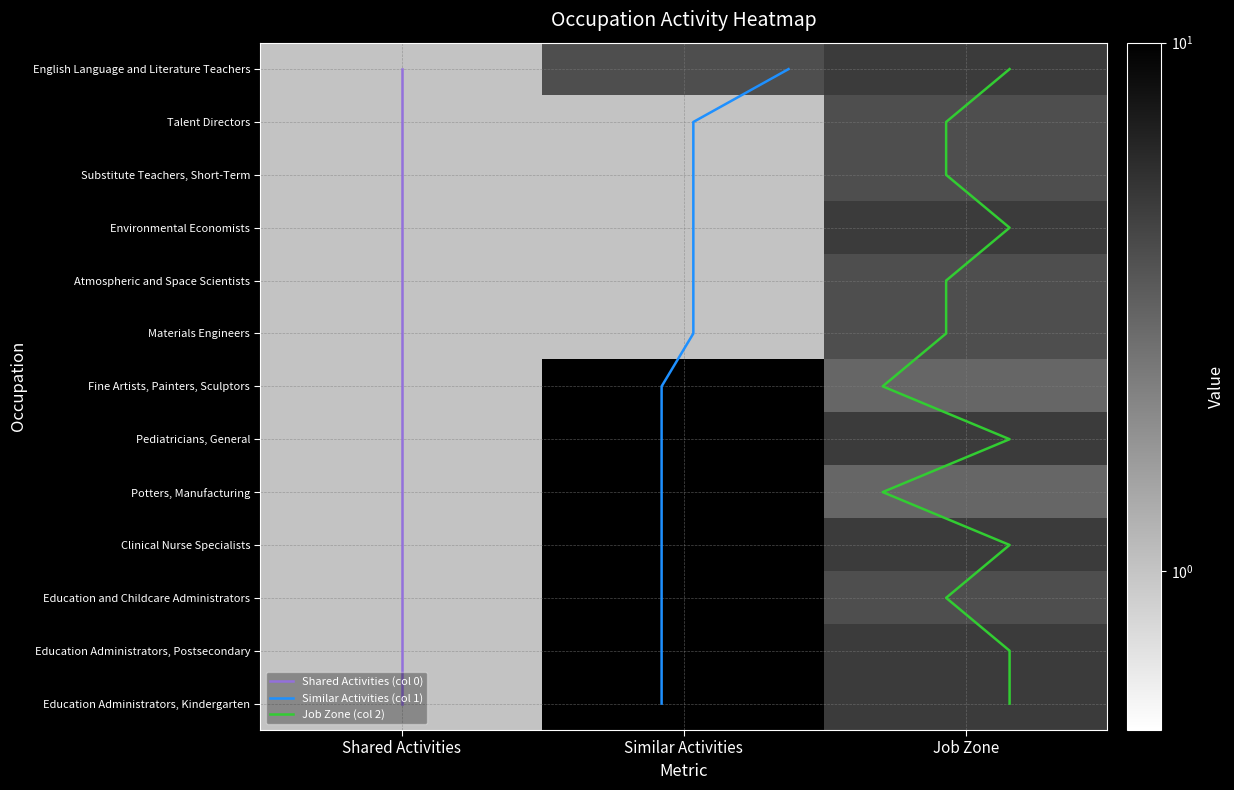

Between Shared Activities and Similar Activities, which series saw the biggest shift?

English Language and Literature Teachers